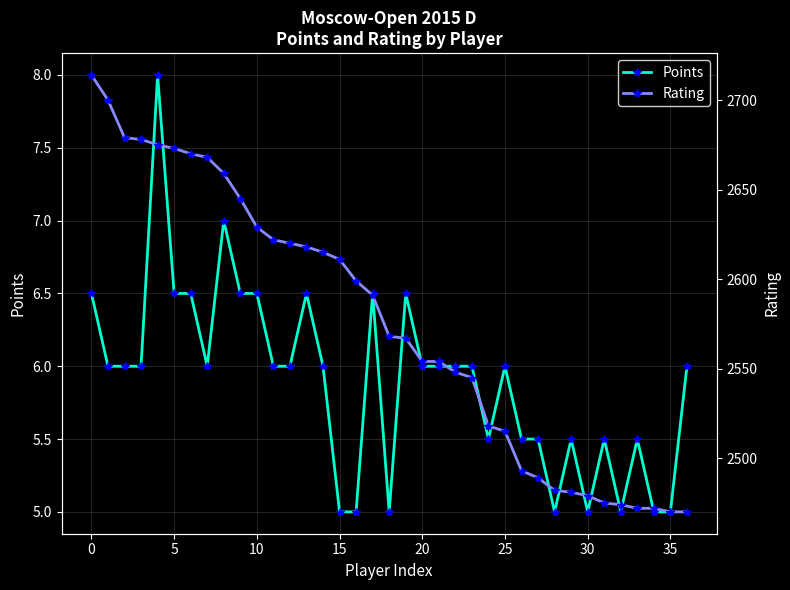

Count the number of categories in the chart.

37